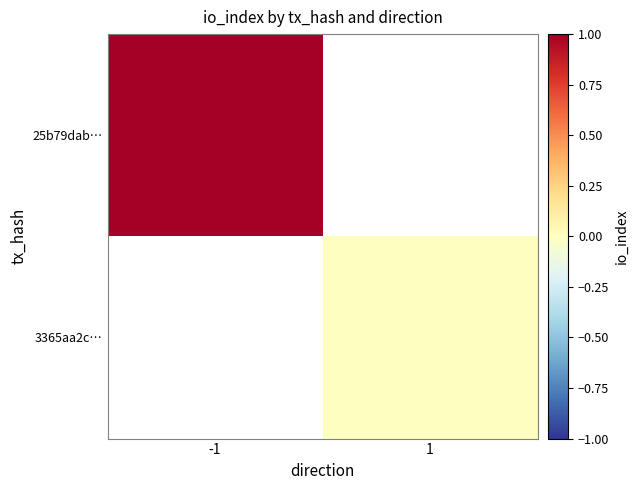

Which has a higher value, 1 or -1?

-1